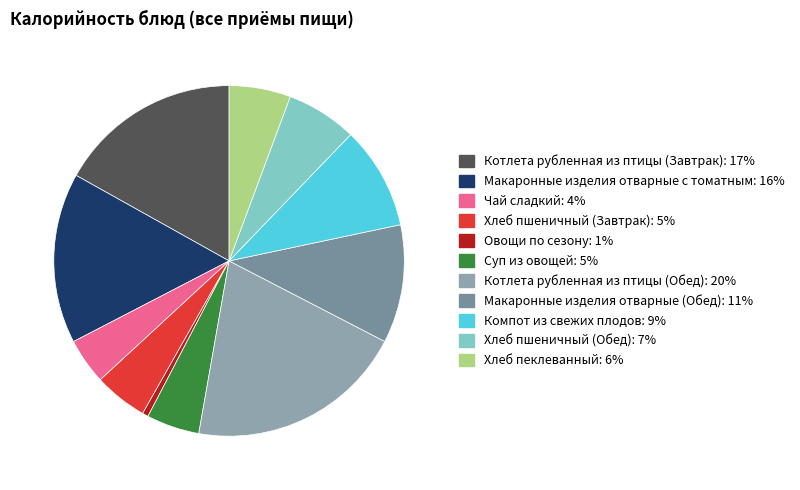

Rank the categories by value from lowest to highest.

Овощи по сезону, Чай сладкий, Суп из овощей, Хлеб пшеничный (Завтрак), Хлеб пеклеванный, Хлеб пшеничный (Обед), Компот из свежих плодов, Макаронные изделия отварные (Обед), Макаронные изделия отварные с томатным, Котлета рубленная из птицы (Завтрак), Котлета рубленная из птицы (Обед)